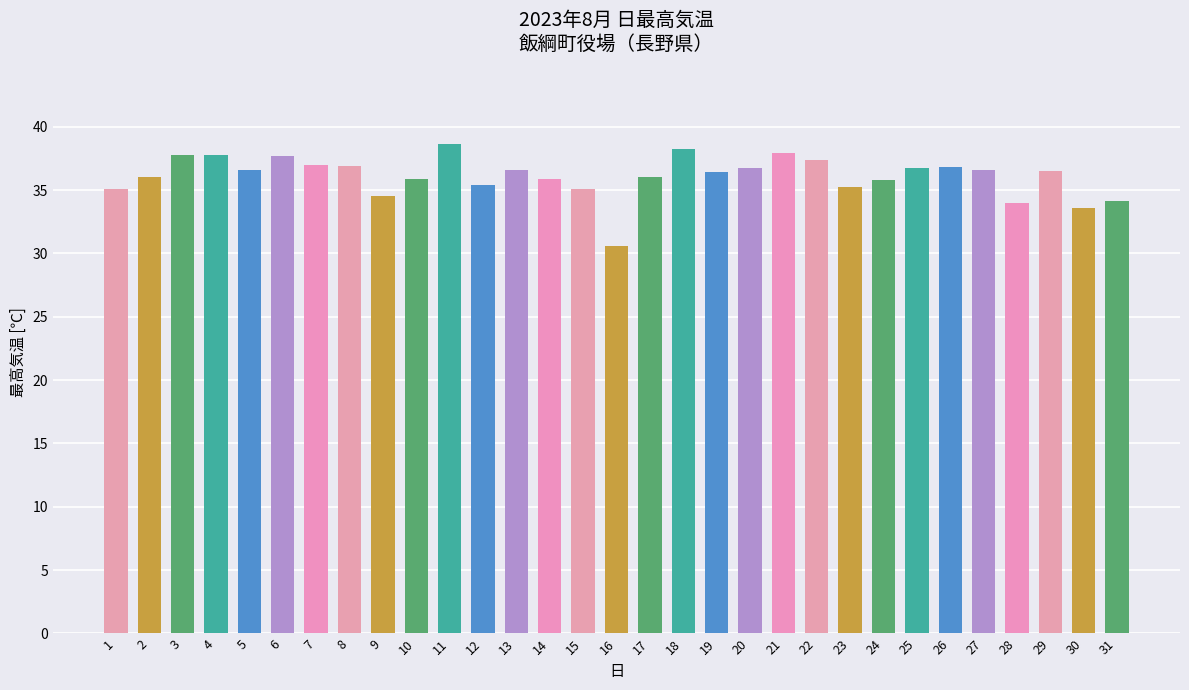

Does the chart contain stacked bars?

No